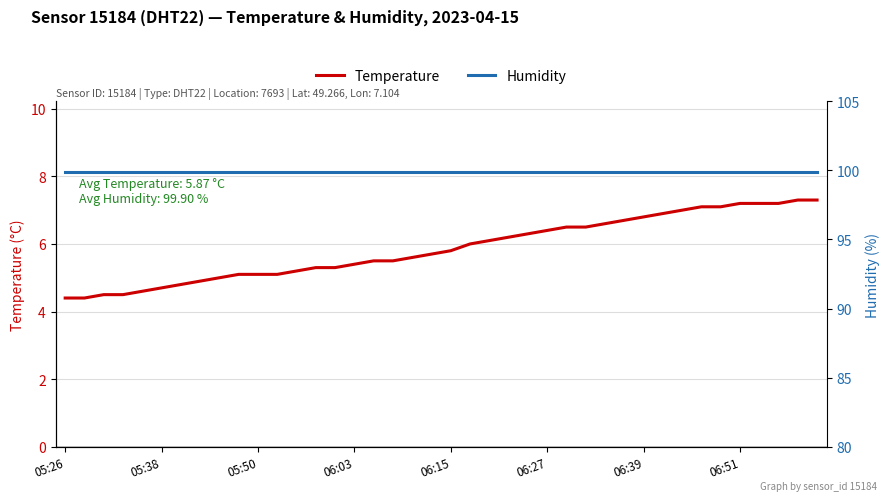

What value does the humidity series have at 28?

99.9